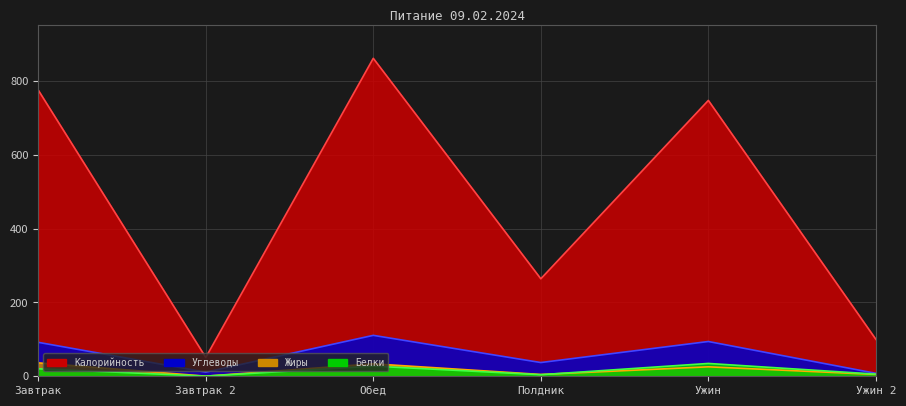

What is the value of the Калорийность point at the 2nd from the left?

51.0